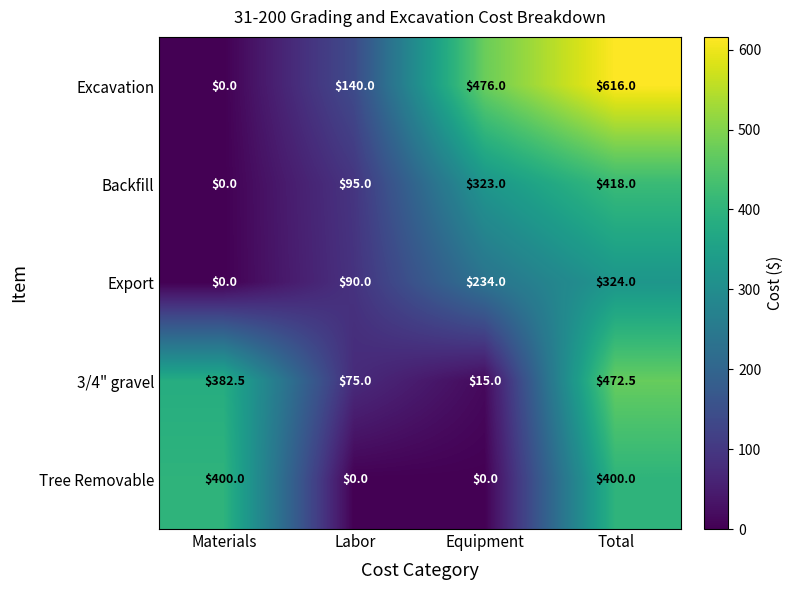

What is the difference between the Export values at Equipment and Labor?

144.0